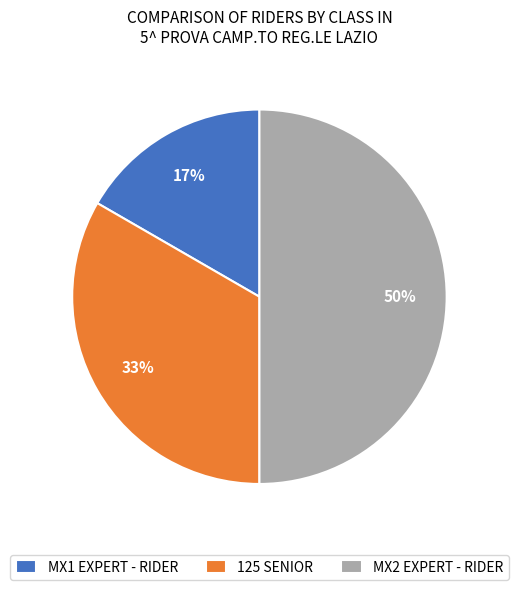

To the nearest percent, what is the combined percentage of 125 SENIOR and MX1 EXPERT - RIDER?

50%